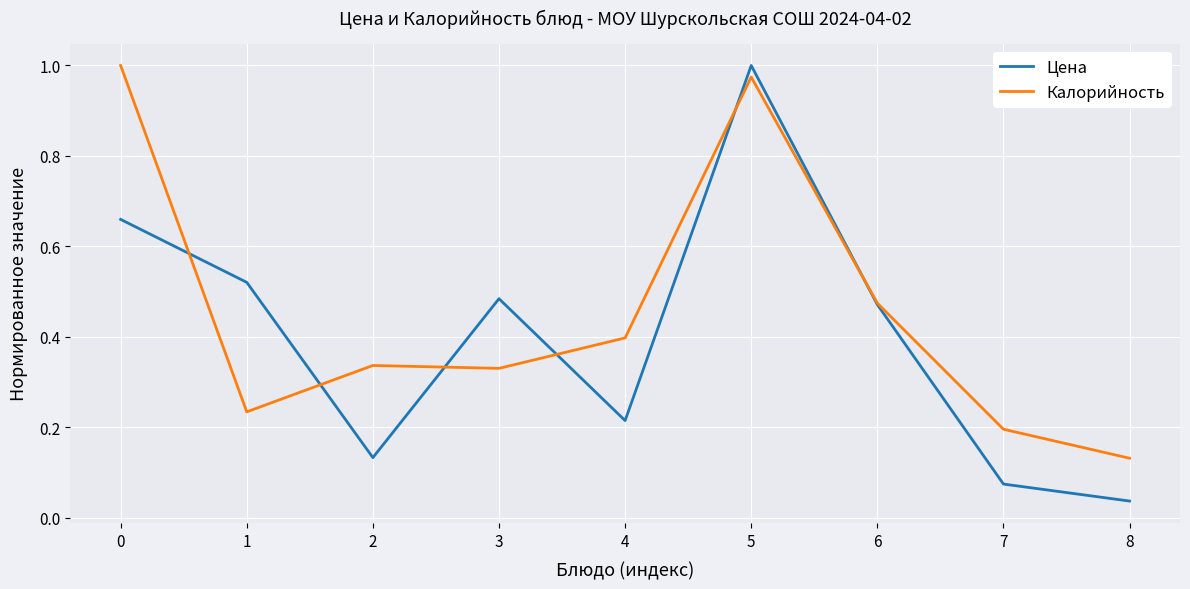

At which category does Цена reach its first local valley?

2